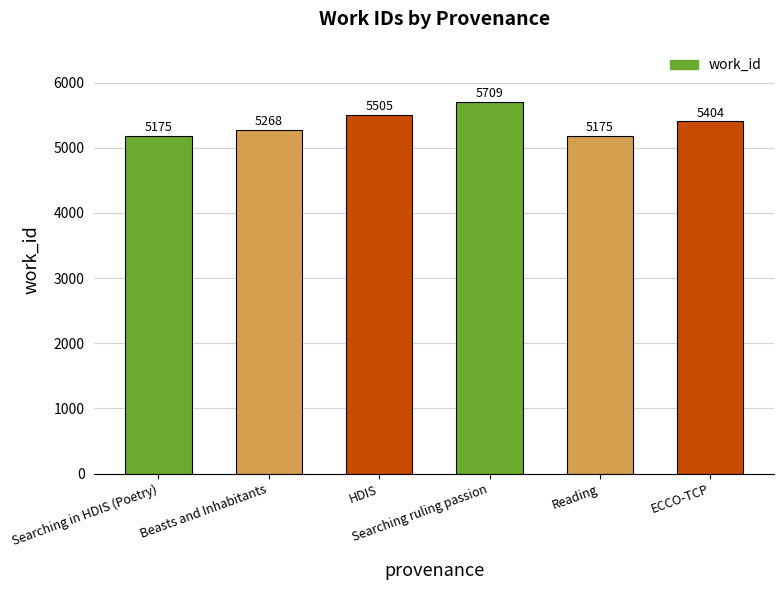

Count the values in the range 5175 to 5505.

5